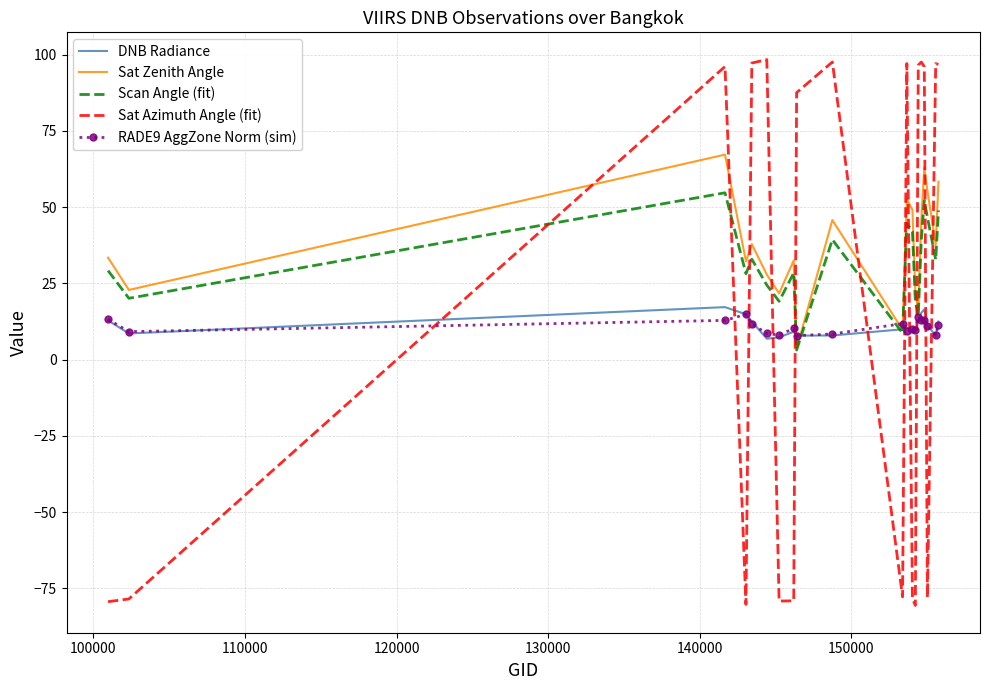

True or false: DNB Radiance has more than 2 interior local peaks.

True